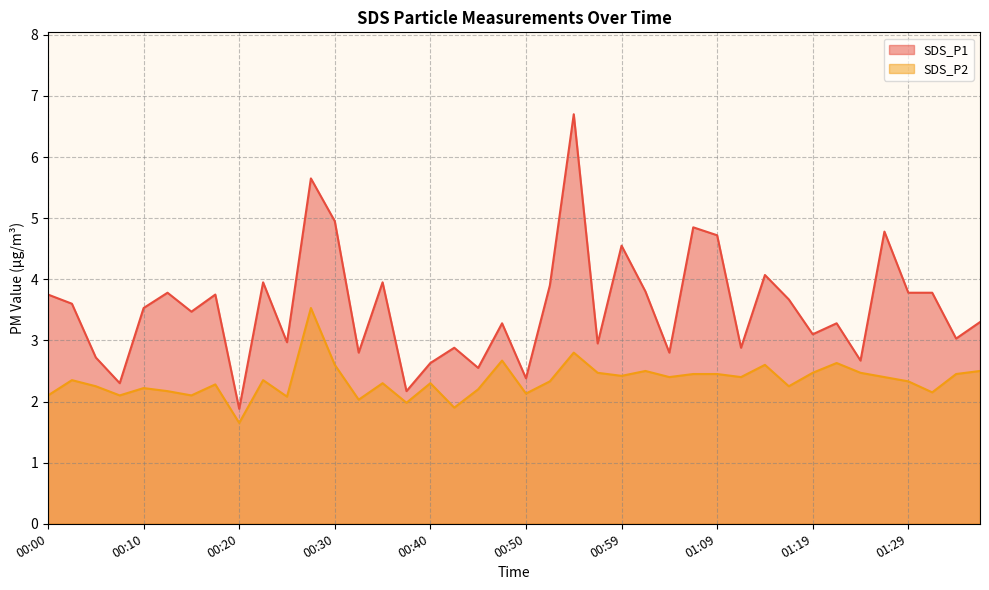

At which category is the sum across all series the highest?

00:54